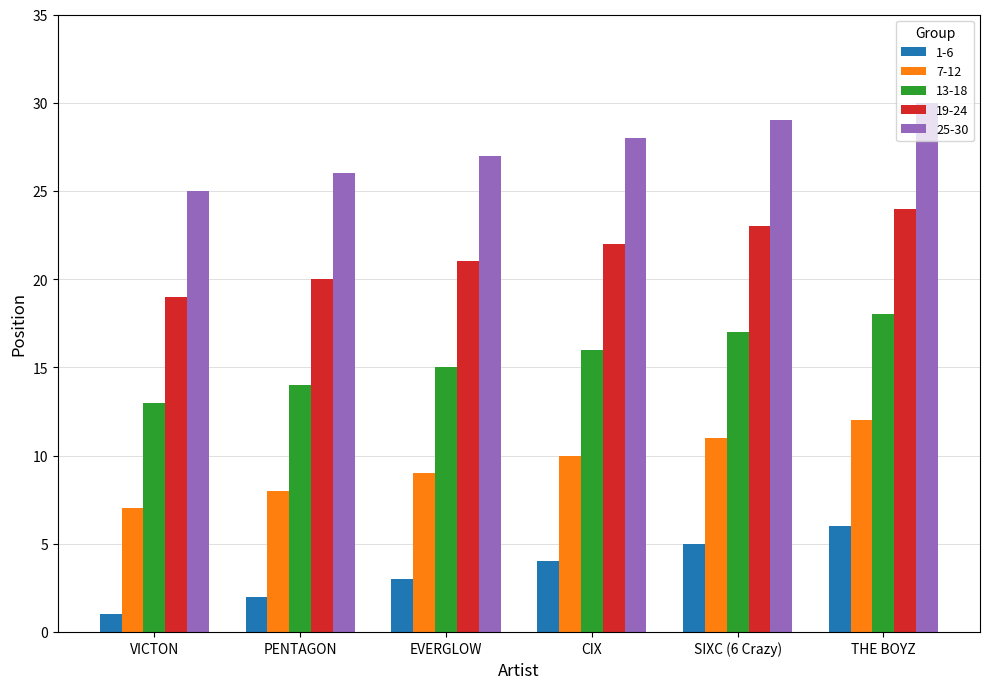

How many distinct data groups are displayed?

5